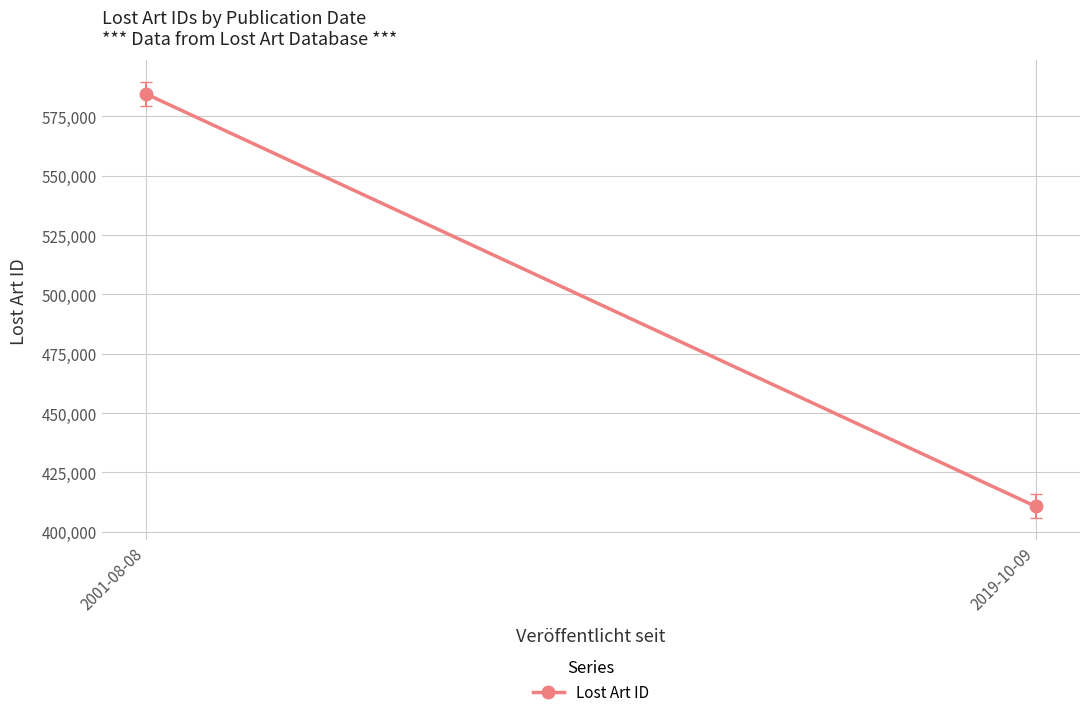

What is the label of the 1st point from the right?

2019-10-09